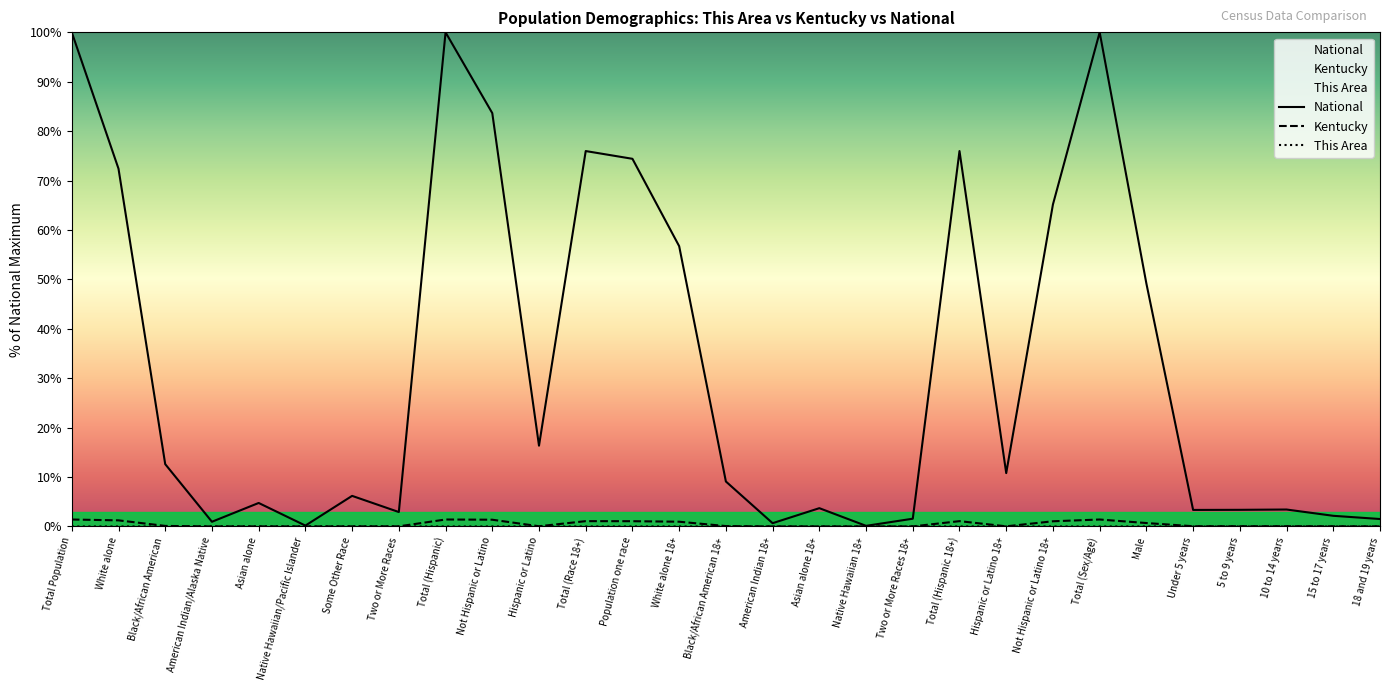

What is the maximum value for National?

100.0